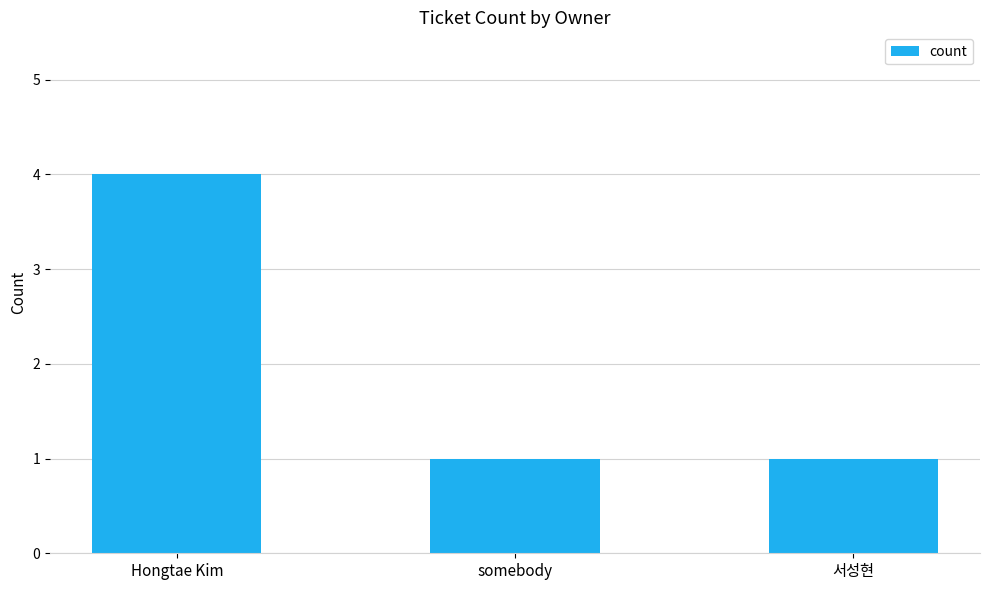

What is the maximum value shown in the chart?

4